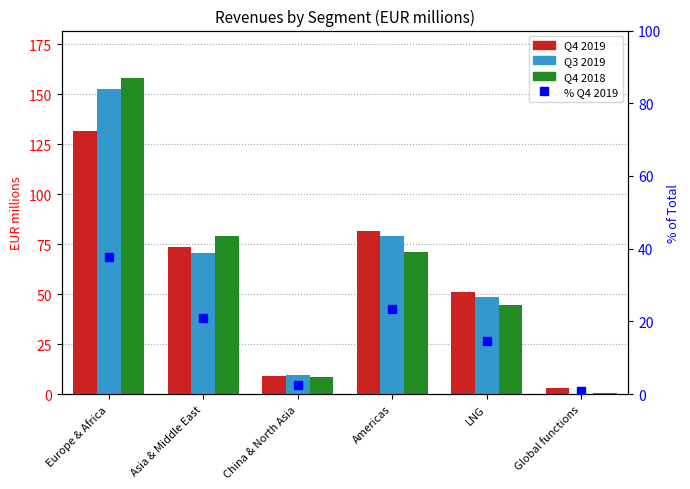

Which category has the highest value in the Q4 2018 series?

Europe & Africa